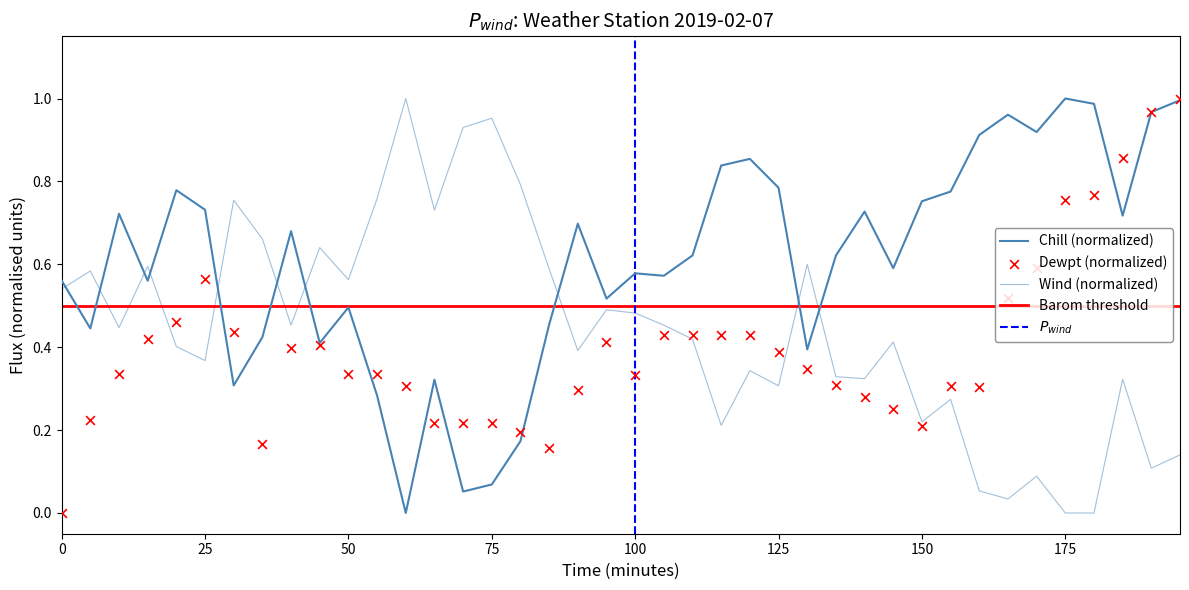

Which series has the largest total across all categories?

Chill